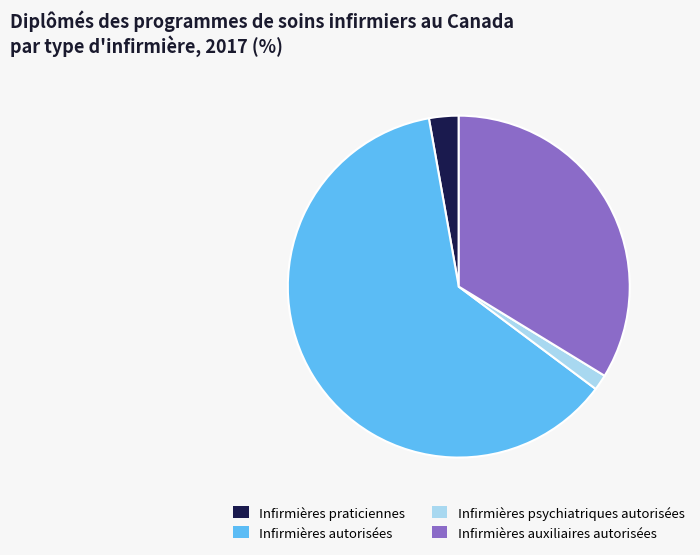

Which slice is the smallest?

Infirmières psychiatriques autorisées